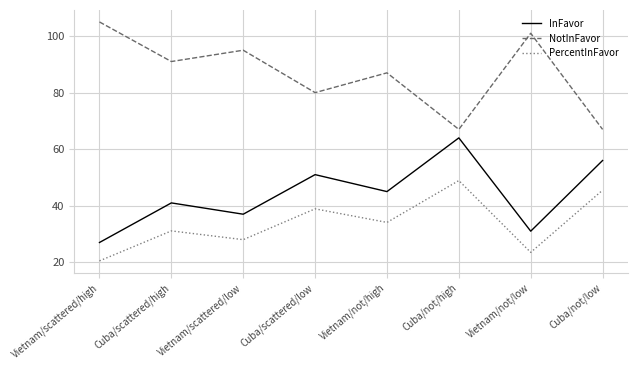

What value does the InFavor series have at Cuba/not/high?

64.0